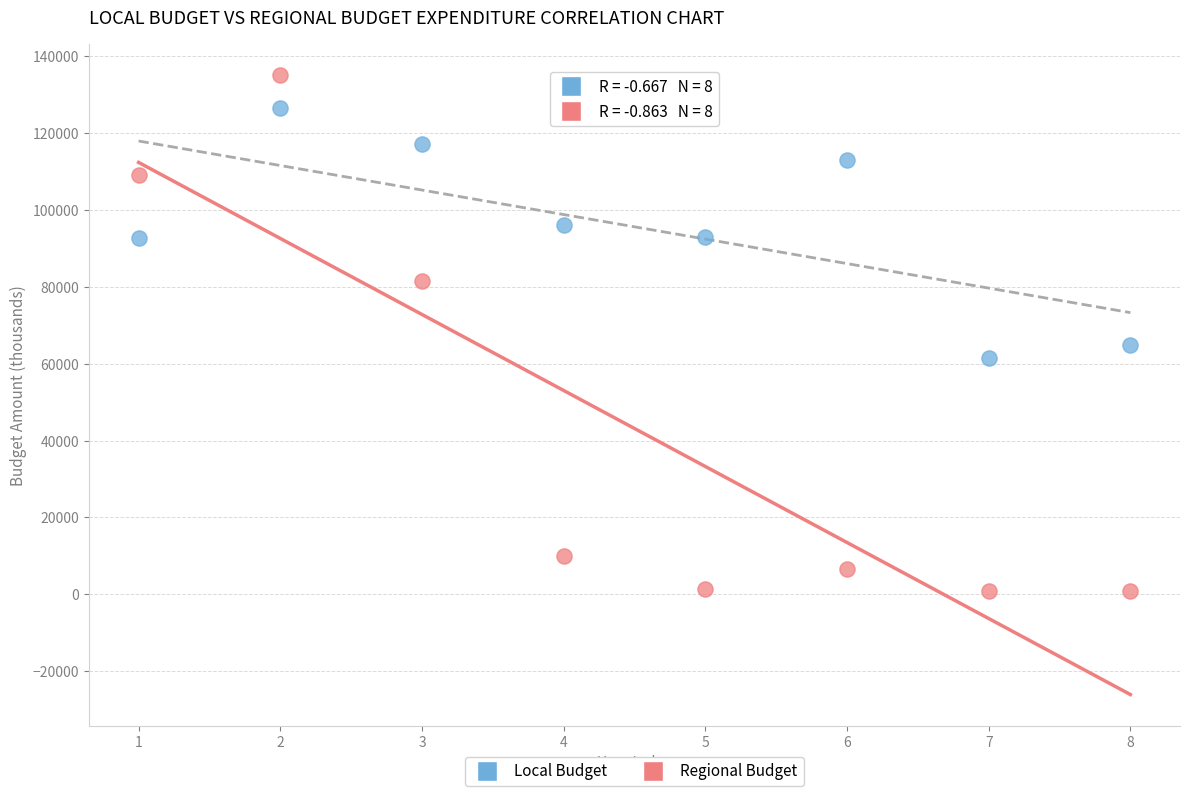

Across all data points, what is the range of Y values (max minus min)?

134156.9